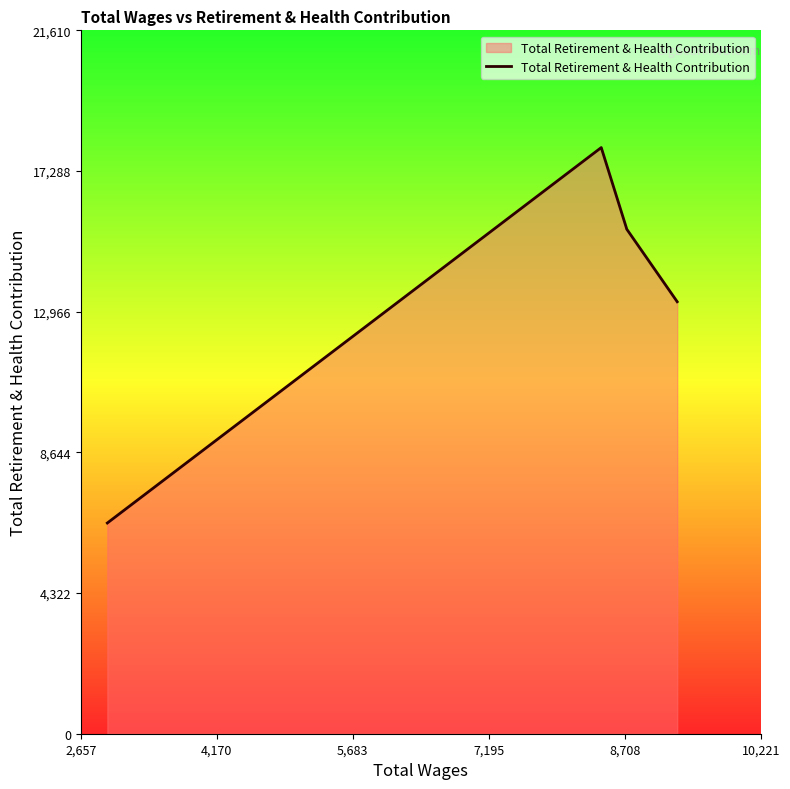

What is the average value?

13760